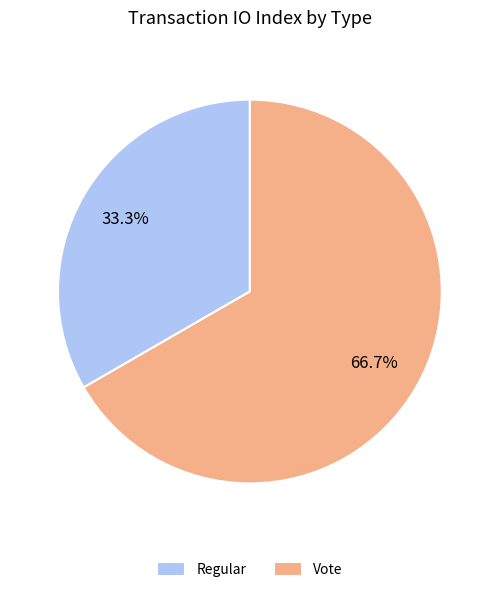

What is the ratio of the value at Regular to the value at Vote?

0.5